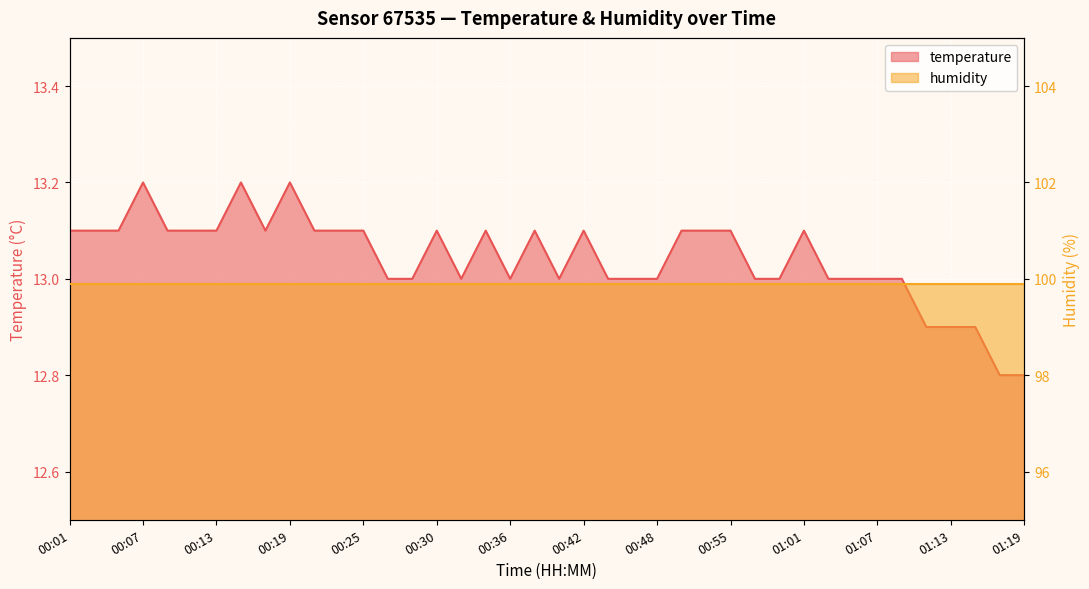

What is the value of the 24th point from the left?

13.0